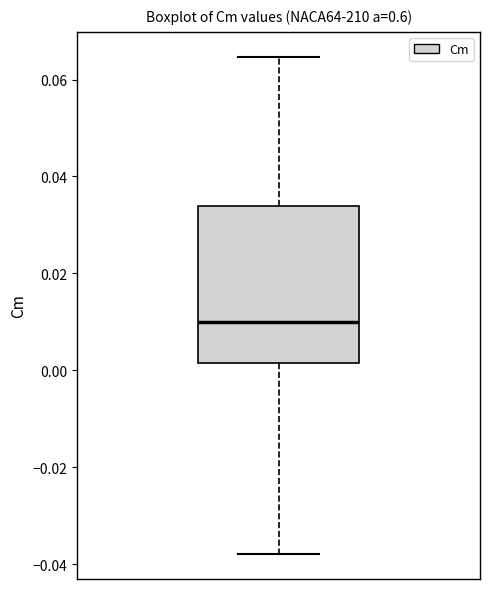

Where is the upper edge of the box on the y-axis? The values are not printed on the chart, so give them approximately, as read against the axis.

0.034